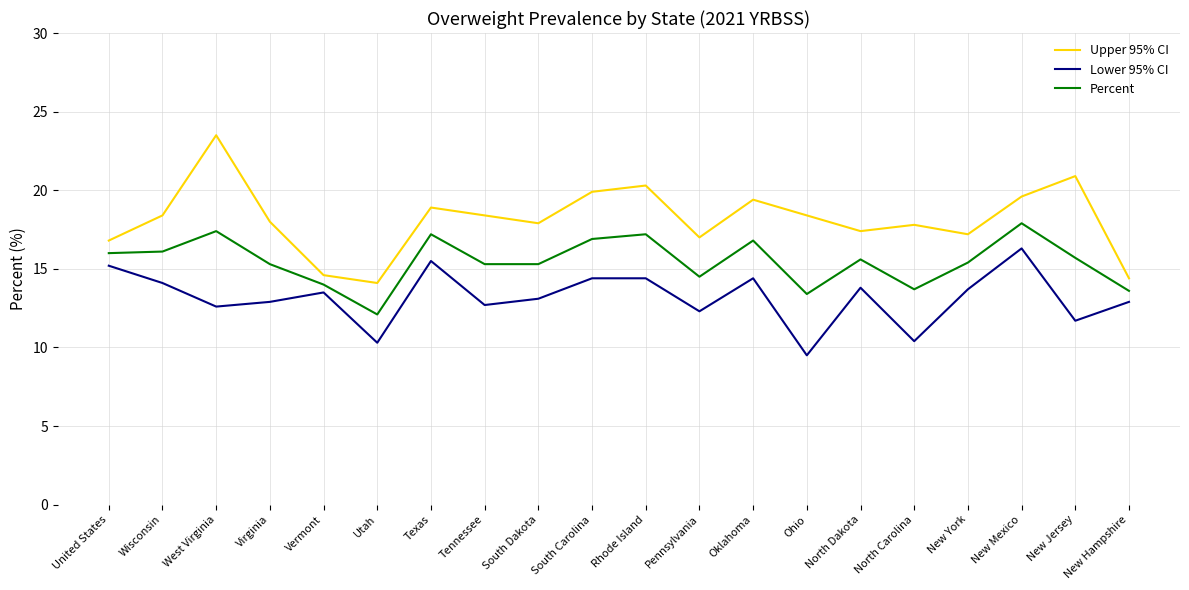

Rank the series by their average value, from lowest to highest.

Lower 95% CI, Percent, Upper 95% CI